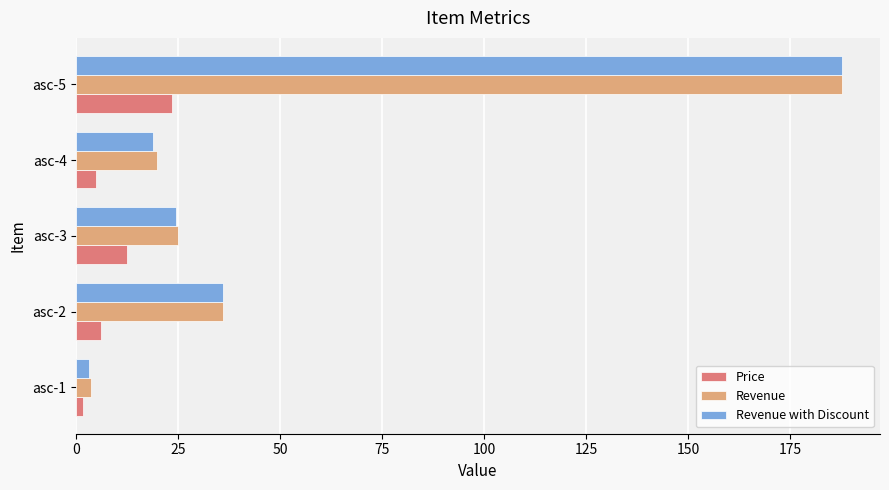

What is the difference between the highest and lowest values at asc-3?

12.5